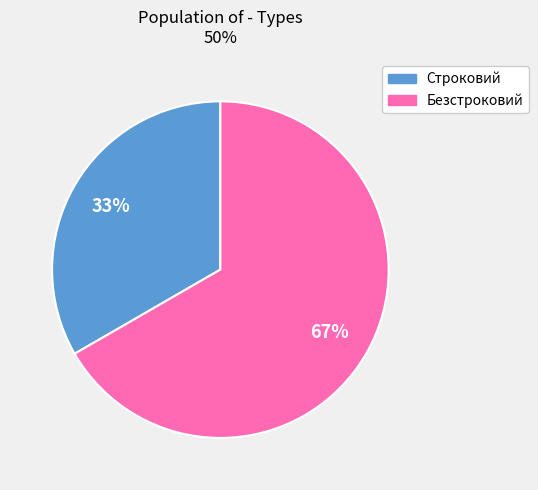

To the nearest percent, what portion does Строковий represent?

33%